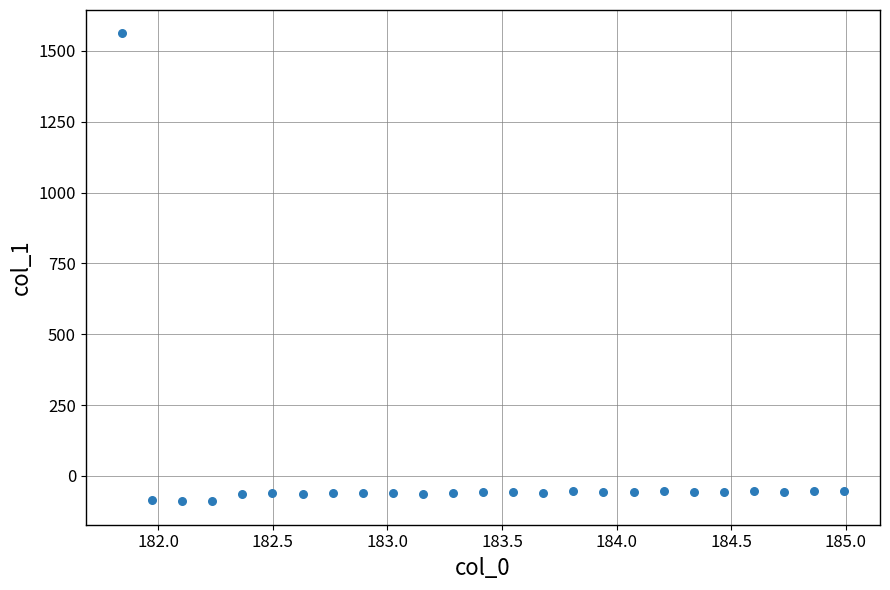

What is the range of Y values (max minus min)?

1650.8